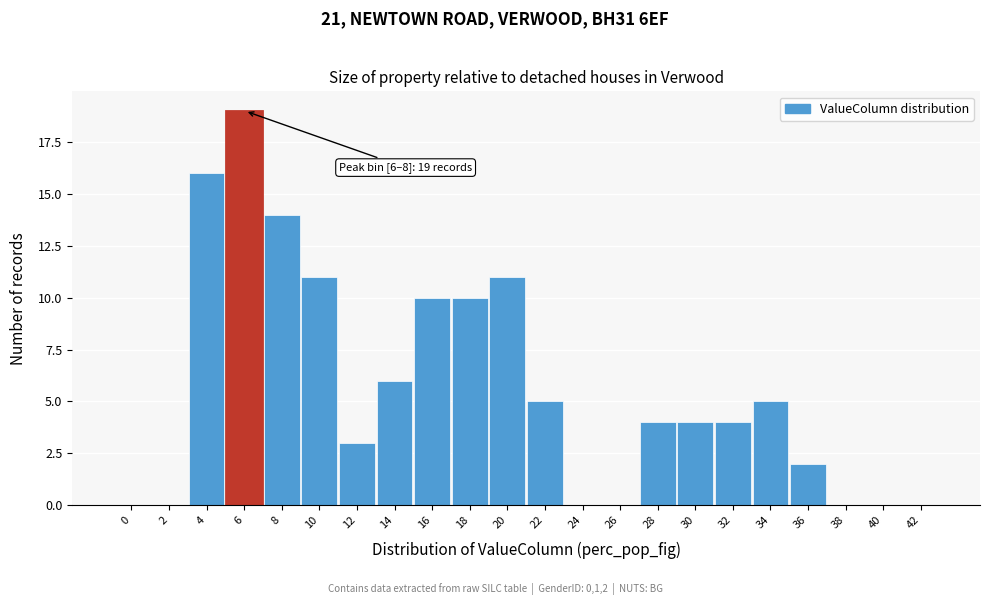

Reading left to right, list all the values displayed in this chart.

0=0	2=0	4=16	6=19	8=14	10=11	12=3	14=6	16=10	18=10	20=11	22=5	24=0	26=0	28=4	30=4	32=4	34=5	36=2	38=0	40=0	42=0